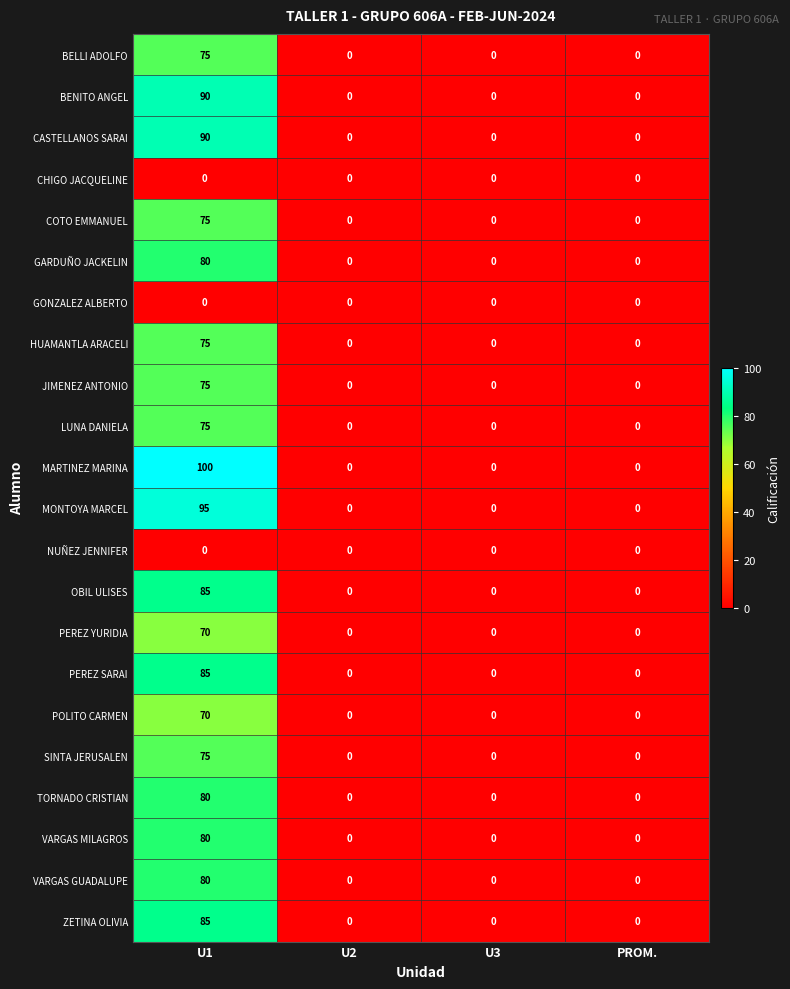

What is the difference between the maximum and minimum values in the VARGAS GUADALUPE series?

80